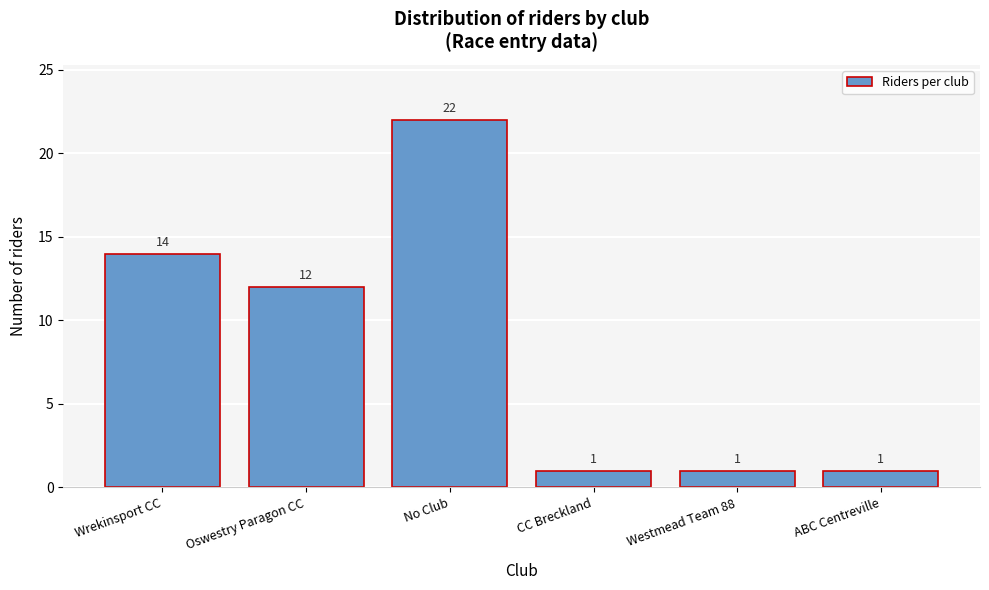

Reading right to left, extract all data points from this chart.

ABC Centreville=1	Westmead Team 88=1	CC Breckland=1	No Club=22	Oswestry Paragon CC=12	Wrekinsport CC=14